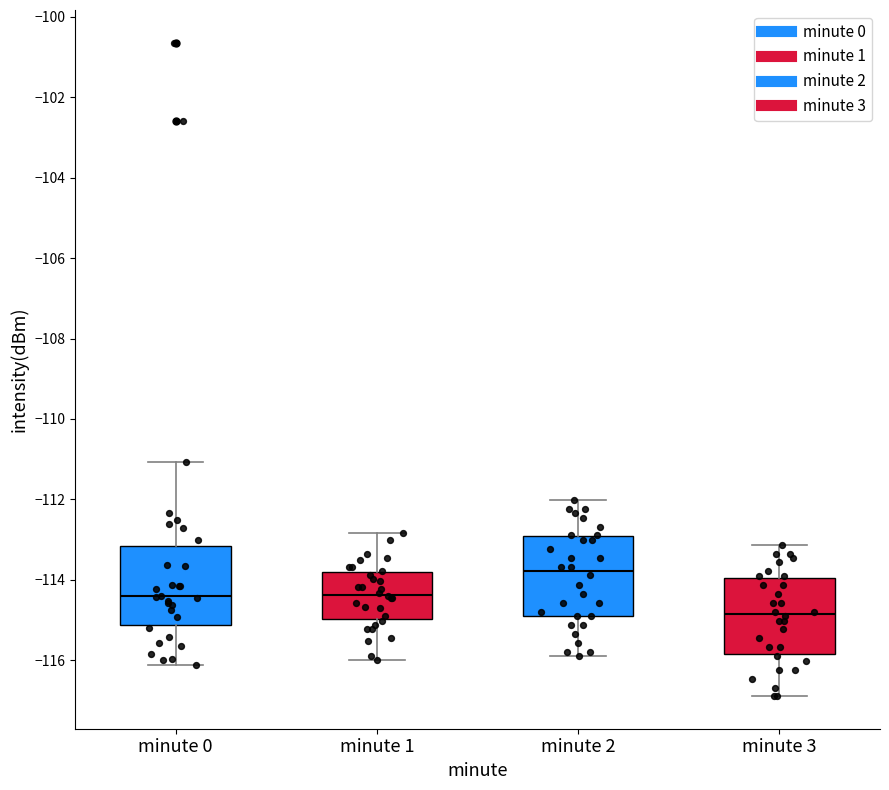

Reading left to right, transcribe this box plot: for each box, give where its median line is, the range the box spans, and where its two whiskers end, as read against the y-axis. The values are not printed on the chart, so give them approximately, as read against the axis.

minute 0: median -114.4, box -115.2 to -113.2, whiskers -116.2 to -111.0
minute 1: median -114.4, box -115.0 to -113.8, whiskers -116.0 to -112.8
minute 2: median -113.8, box -115.0 to -113.0, whiskers -116.0 to -112.0
minute 3: median -114.8, box -115.8 to -114.0, whiskers -116.8 to -113.2